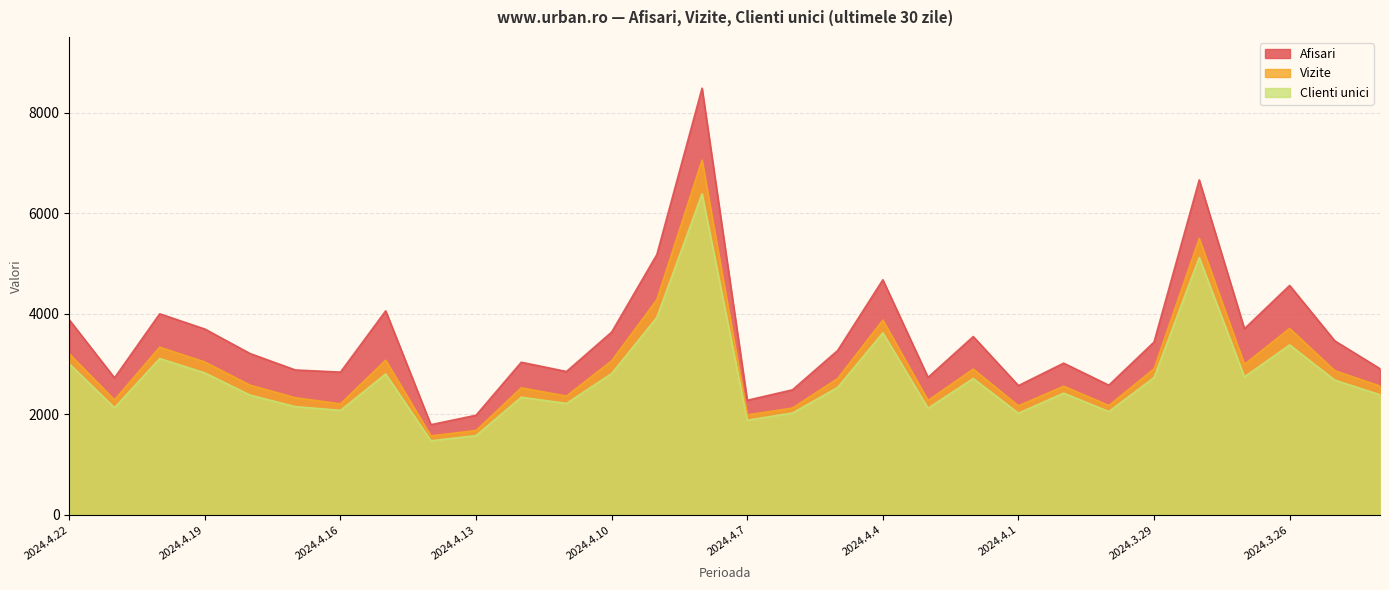

True or false: Vizite and Afisari cross at least once.

False